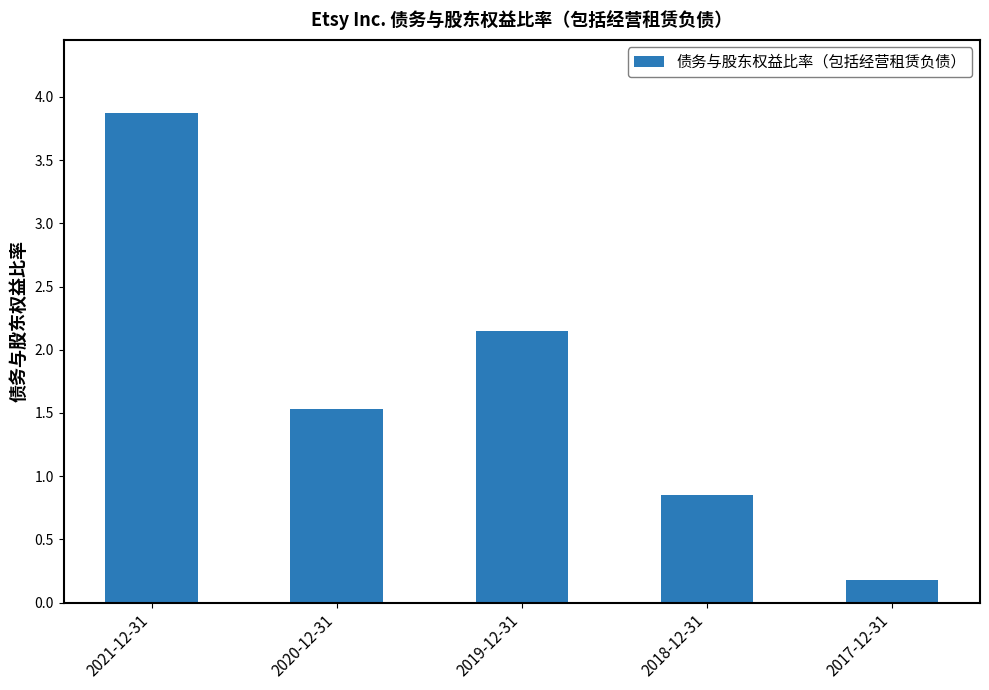

Where does the data first go above 1?

2021-12-31